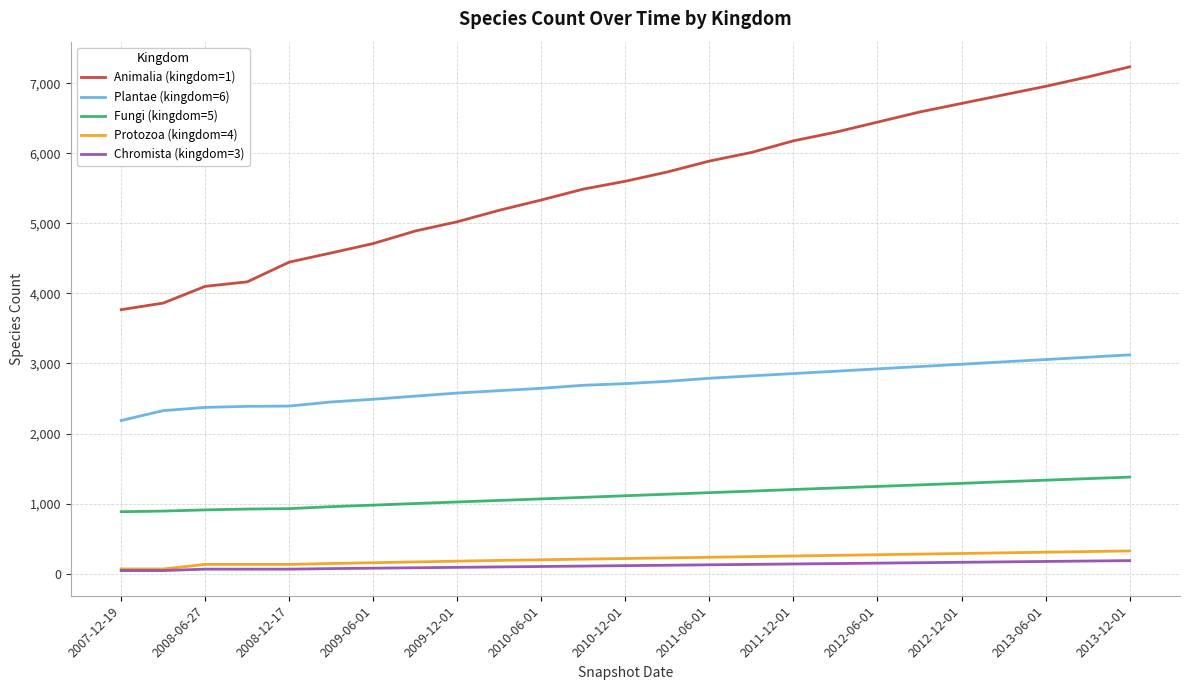

What is the sum of all Fungi (kingdom=5) values?

27881